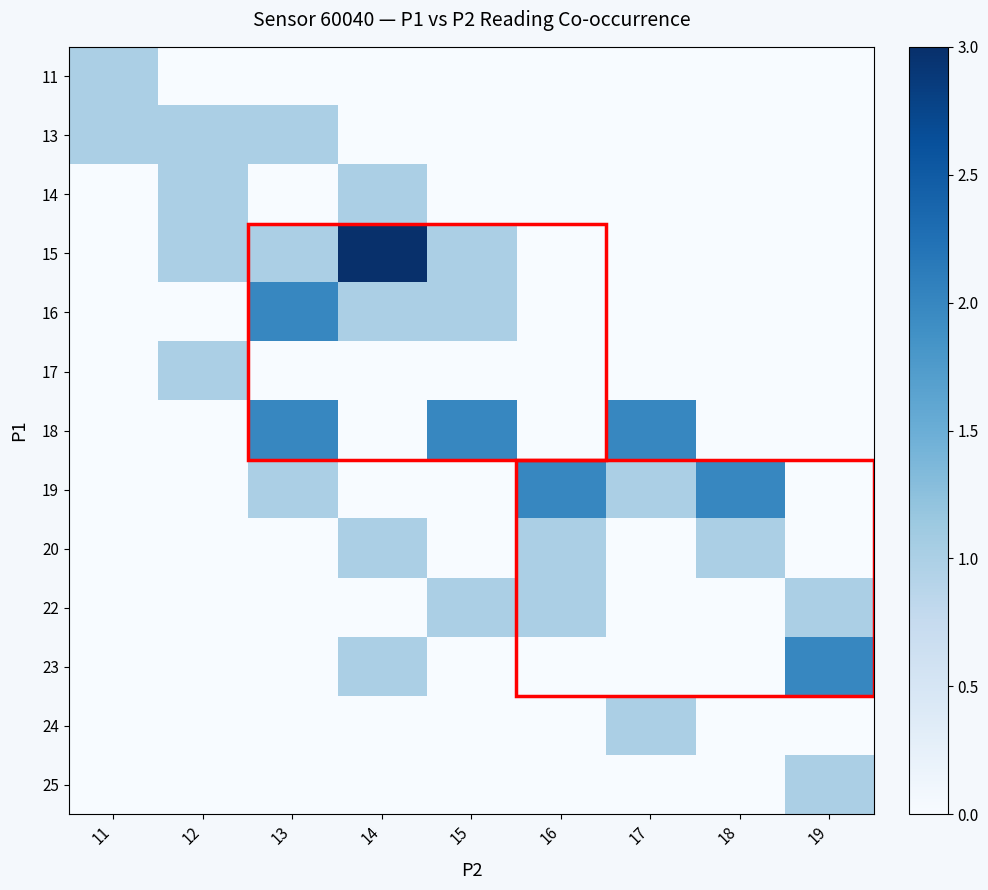

Reading left to right, what are all the values shown in this chart?

11: 11=1	12=0	13=0	14=0	15=0	16=0	17=0	18=0	19=0
13: 11=1	12=1	13=1	14=0	15=0	16=0	17=0	18=0	19=0
14: 11=0	12=1	13=0	14=1	15=0	16=0	17=0	18=0	19=0
15: 11=0	12=1	13=1	14=3	15=1	16=0	17=0	18=0	19=0
16: 11=0	12=0	13=2	14=1	15=1	16=0	17=0	18=0	19=0
17: 11=0	12=1	13=0	14=0	15=0	16=0	17=0	18=0	19=0
18: 11=0	12=0	13=2	14=0	15=2	16=0	17=2	18=0	19=0
19: 11=0	12=0	13=1	14=0	15=0	16=2	17=1	18=2	19=0
20: 11=0	12=0	13=0	14=1	15=0	16=1	17=0	18=1	19=0
22: 11=0	12=0	13=0	14=0	15=1	16=1	17=0	18=0	19=1
23: 11=0	12=0	13=0	14=1	15=0	16=0	17=0	18=0	19=2
24: 11=0	12=0	13=0	14=0	15=0	16=0	17=1	18=0	19=0
25: 11=0	12=0	13=0	14=0	15=0	16=0	17=0	18=0	19=1